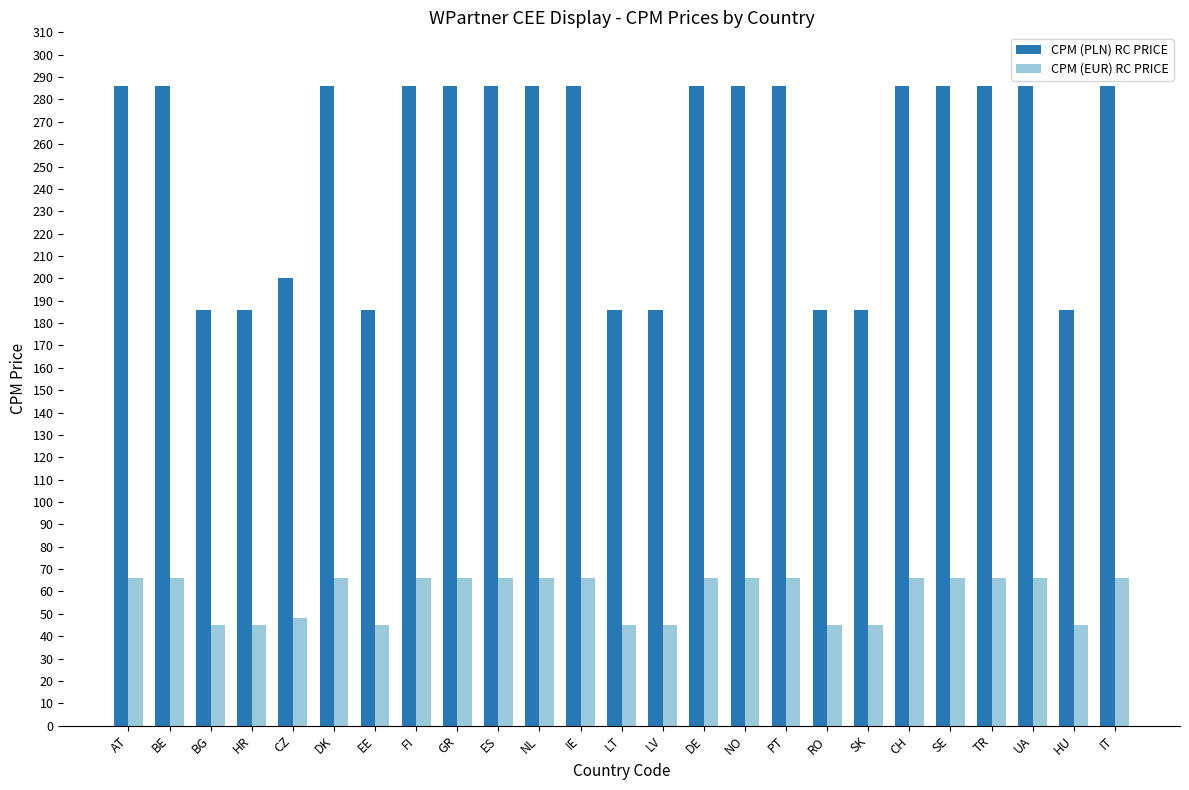

What is the maximum value for CPM (PLN) RC PRICE?

286